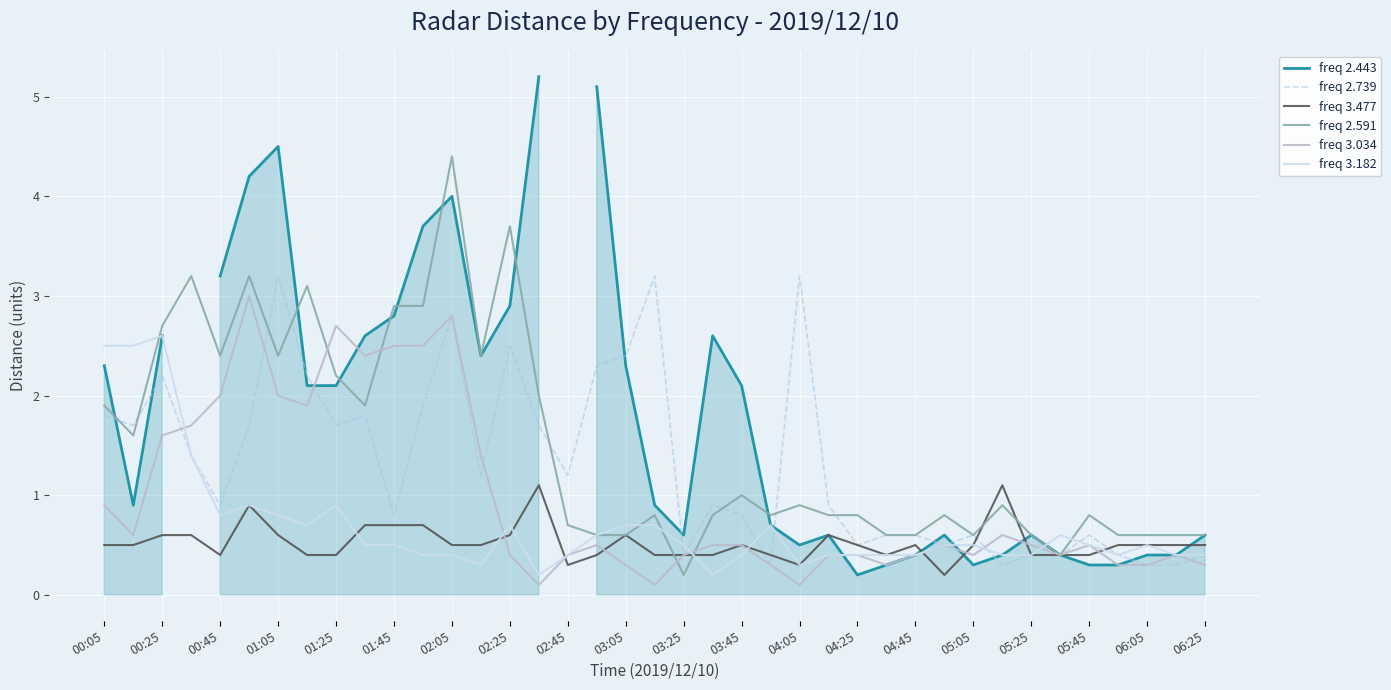

What is the highest value of the freq 2.739 series?

3.2